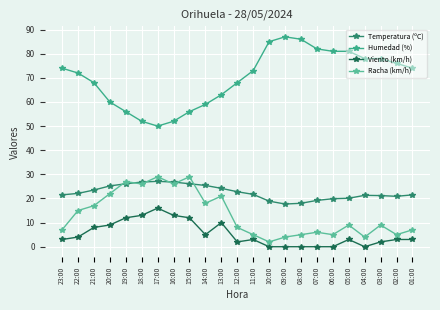

Reading right to left, what are all the values shown in this chart?

Temperatura (ºC): 01:00=21.5	02:00=20.9	03:00=21.2	04:00=21.3	05:00=20.1	06:00=19.9	07:00=19.2	08:00=18.0	09:00=17.7	10:00=18.9	11:00=21.7	12:00=22.8	13:00=24.2	14:00=25.4	15:00=26.1	16:00=26.8	17:00=27.1	18:00=26.8	19:00=26.1	20:00=25.2	21:00=23.5	22:00=22.1	23:00=21.5
Humedad (%): 01:00=74.0	02:00=76.0	03:00=78.0	04:00=78.0	05:00=81.0	06:00=81.0	07:00=82.0	08:00=86.0	09:00=87.0	10:00=85.0	11:00=73.0	12:00=68.0	13:00=63.0	14:00=59.0	15:00=56.0	16:00=52.0	17:00=50.0	18:00=52.0	19:00=56.0	20:00=60.0	21:00=68.0	22:00=72.0	23:00=74.0
Viento (km/h): 01:00=3.0	02:00=3.0	03:00=2.0	04:00=0.0	05:00=3.0	06:00=0.0	07:00=0.0	08:00=0.0	09:00=0.0	10:00=0.0	11:00=3.0	12:00=2.0	13:00=10.0	14:00=5.0	15:00=12.0	16:00=13.0	17:00=16.0	18:00=13.0	19:00=12.0	20:00=9.0	21:00=8.0	22:00=4.0	23:00=3.0
Racha (km/h): 01:00=7.0	02:00=5.0	03:00=9.0	04:00=4.0	05:00=9.0	06:00=5.0	07:00=6.0	08:00=5.0	09:00=4.0	10:00=2.0	11:00=5.0	12:00=8.0	13:00=21.0	14:00=18.0	15:00=29.0	16:00=26.0	17:00=29.0	18:00=26.0	19:00=27.0	20:00=22.0	21:00=17.0	22:00=15.0	23:00=7.0